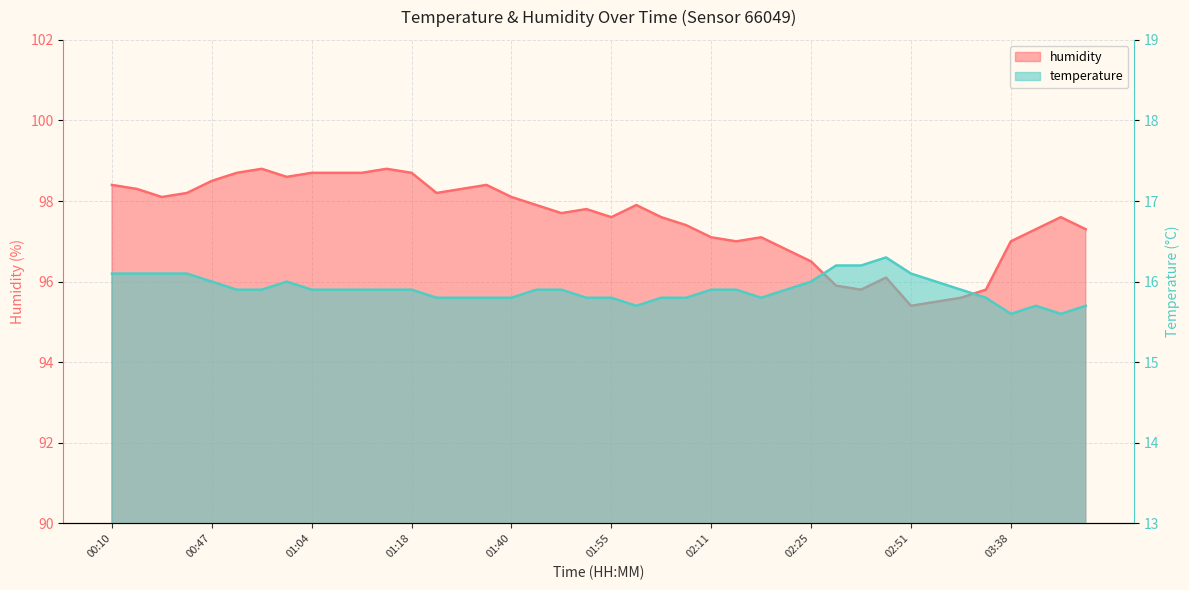

In temperature, how many points are higher than both neighbors (excluding endpoints)?

3